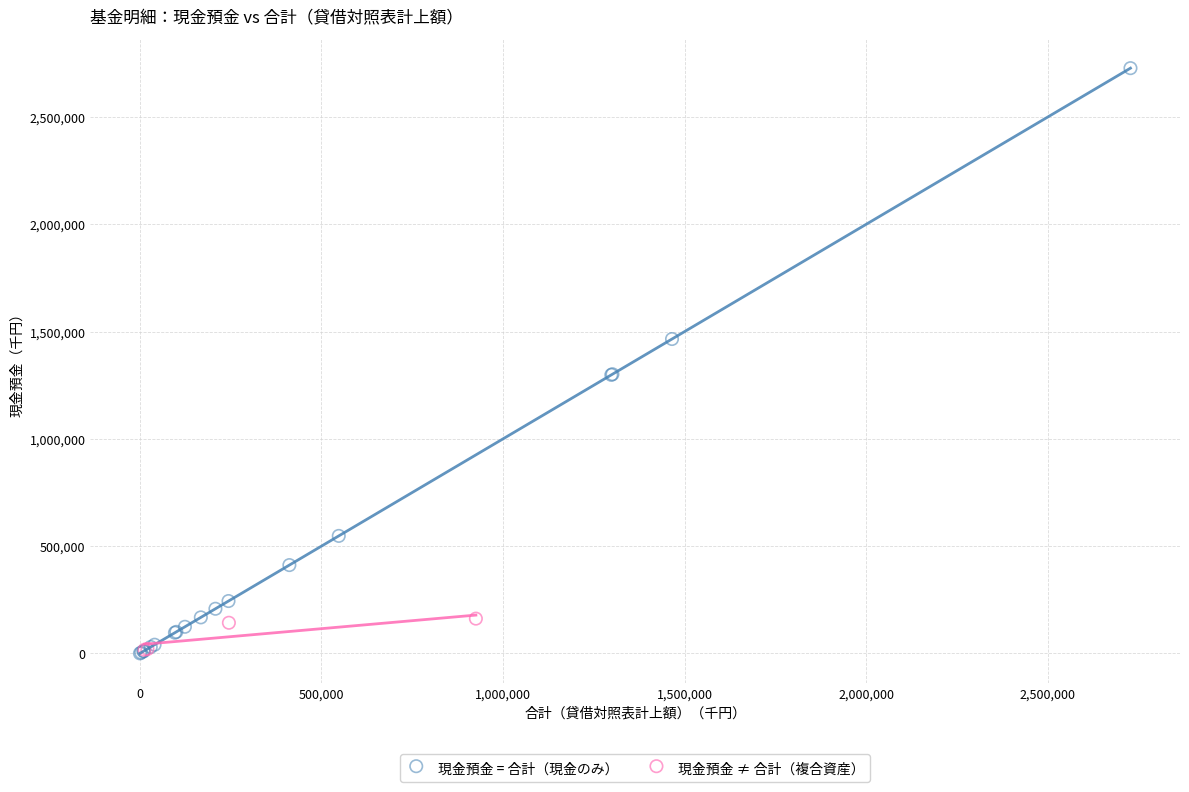

Which series contains the highest Y value?

現金預金 = 合計（現金のみ）